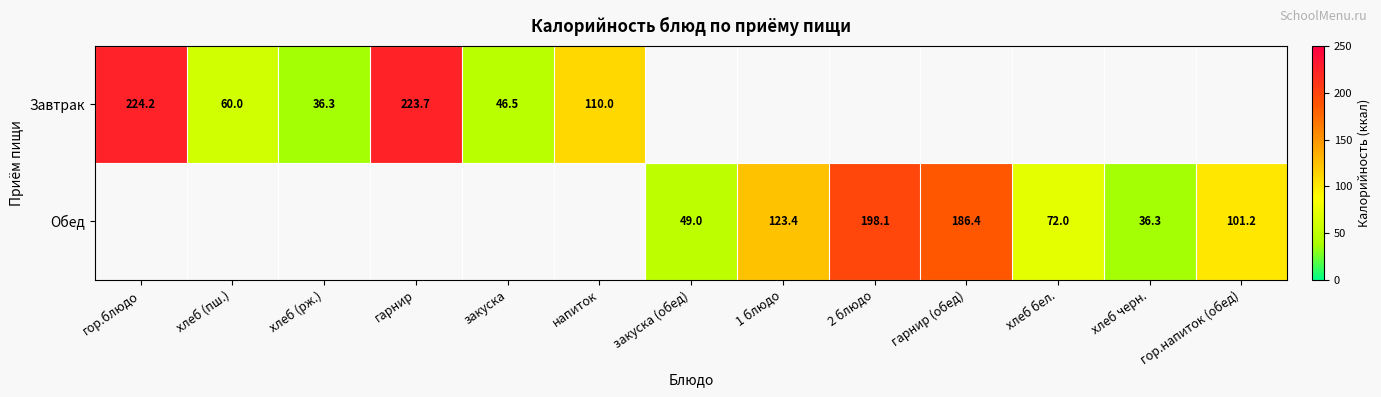

Rank the series at закуска (обед) from lowest to highest value.

Завтрак, Обед